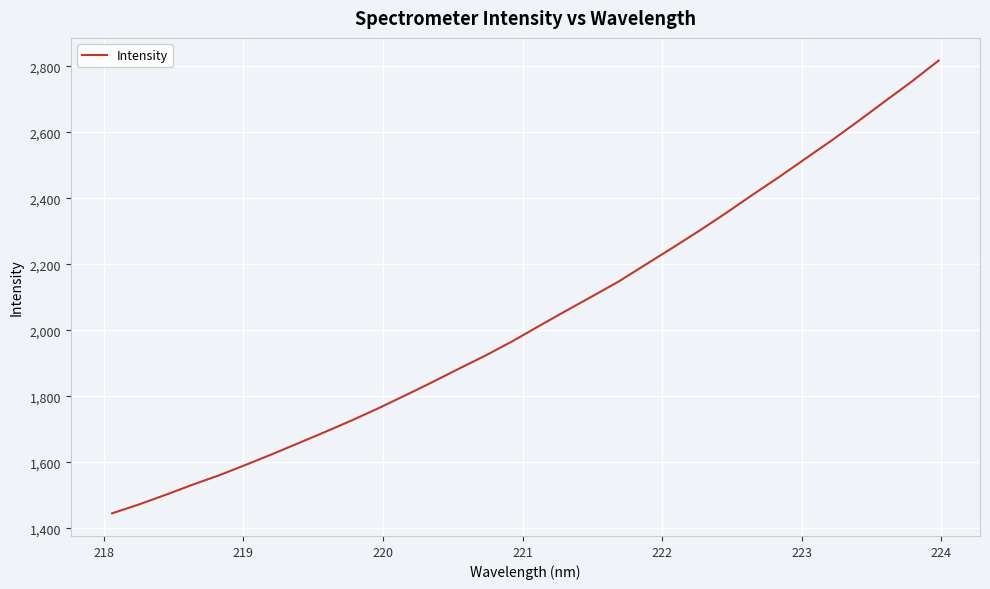

What is the maximum value shown in the chart?

2817.8